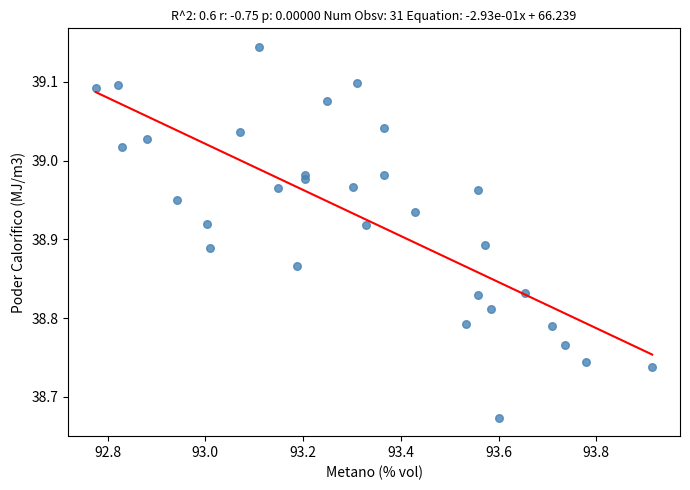

What is the range of Y values (max minus min)?

0.5